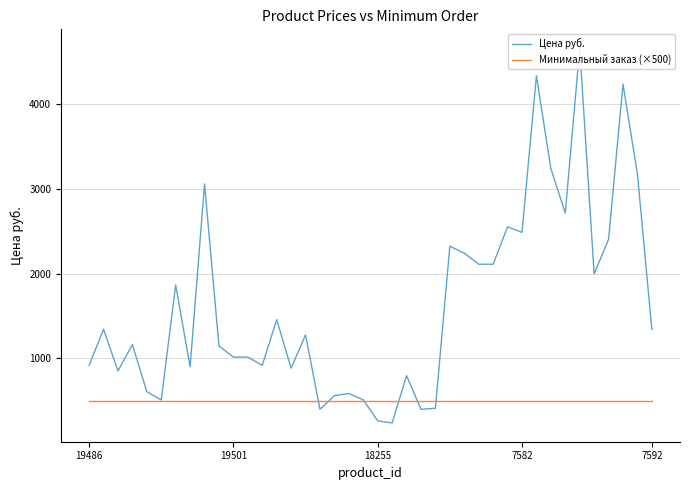

Between 8 and 37, which is larger?

37